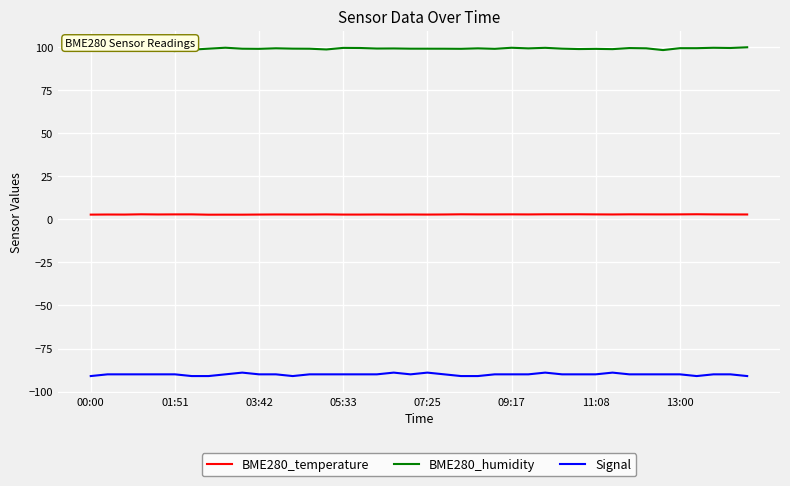

What is the maximum value for BME280_humidity?

100.0